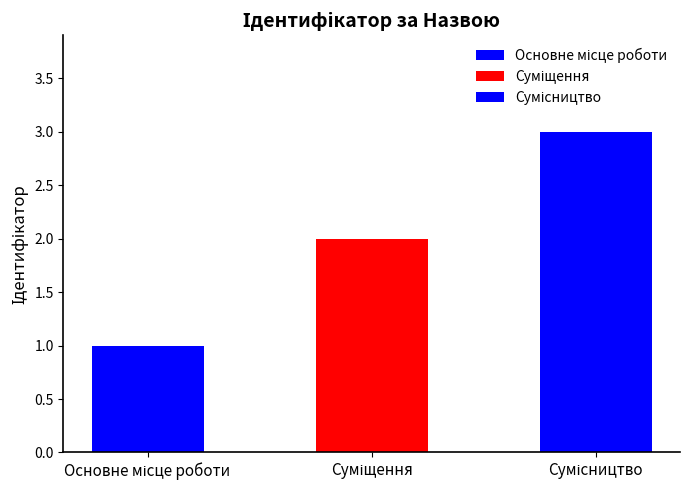

List the labels in order of value, smallest first.

Основне місце роботи, Суміщення, Сумісництво